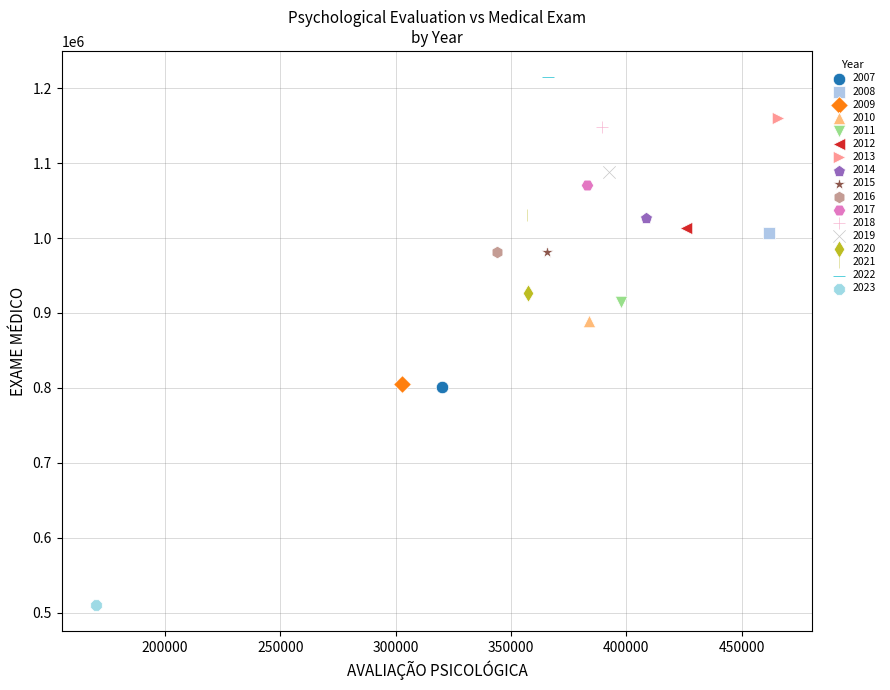

What are all the series names shown in the legend?

2007, 2008, 2009, 2010, 2011, 2012, 2013, 2014, 2015, 2016, 2017, 2018, 2019, 2020, 2021, 2022, 2023